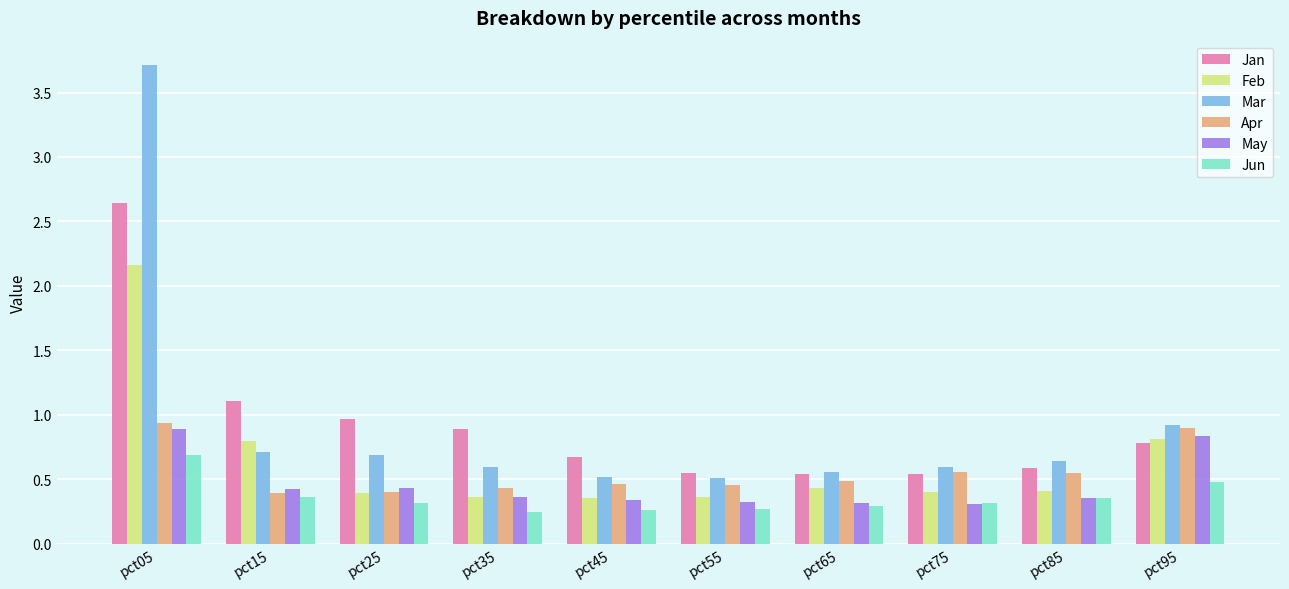

Rank the series by their maximum value, from lowest to highest.

Jun, May, Apr, Feb, Jan, Mar